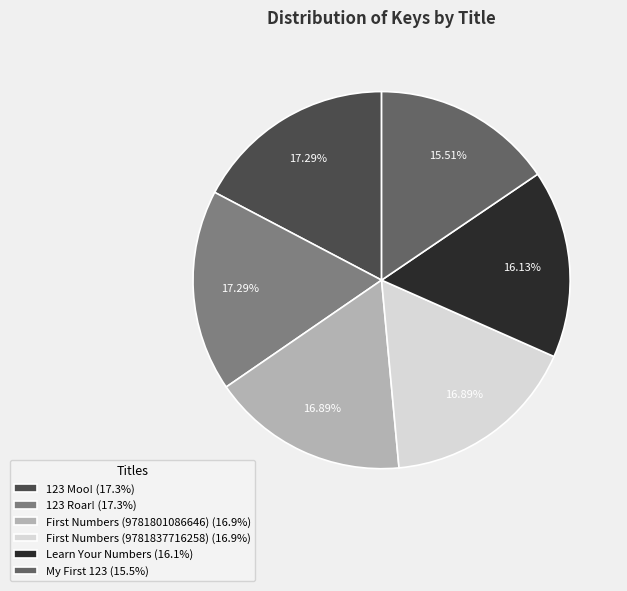

How many segments does this pie chart have?

6